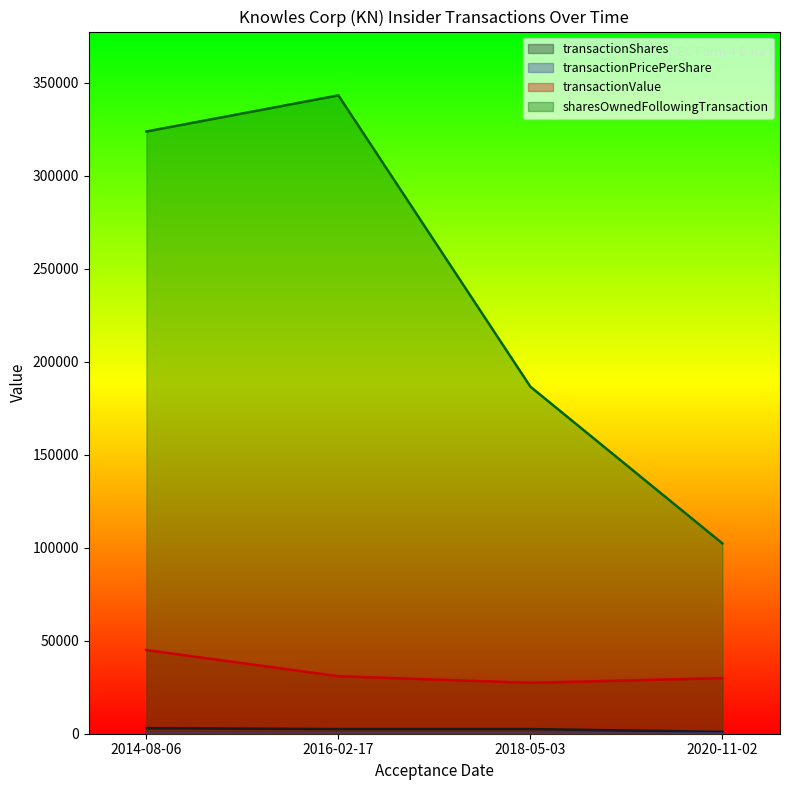

List the series in order of their peak value, highest first.

sharesOwnedFollowingTransaction, transactionValue, transactionShares, transactionPricePerShare